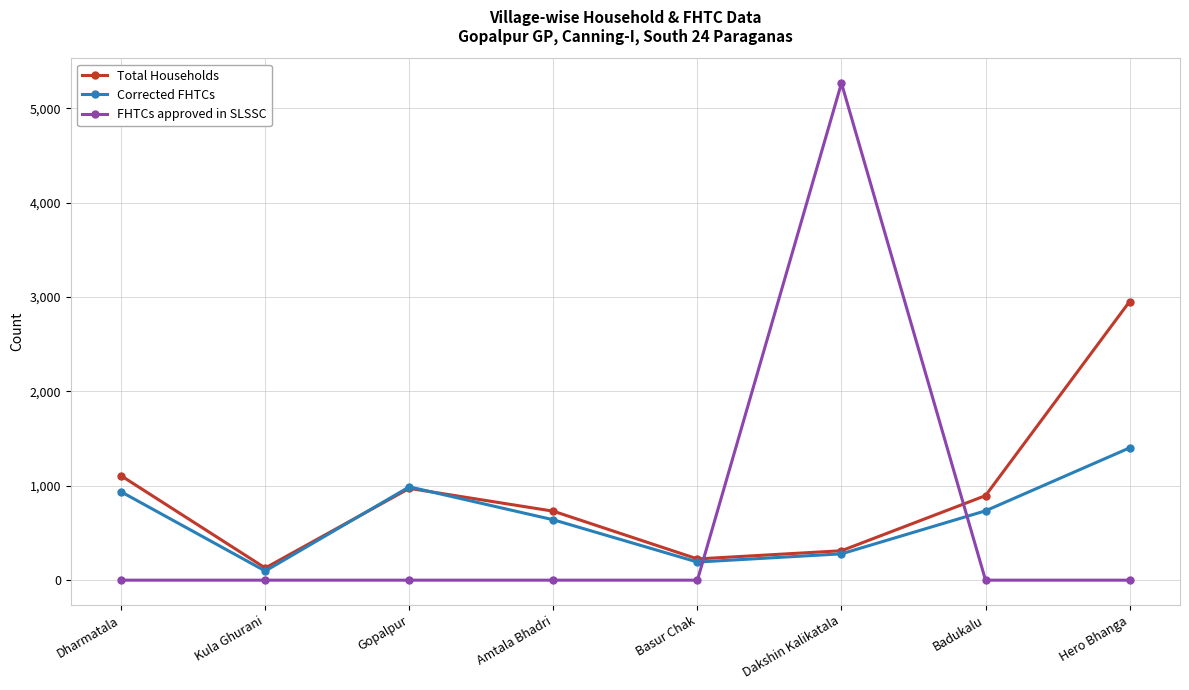

What is the minimum value for Total Households?

129